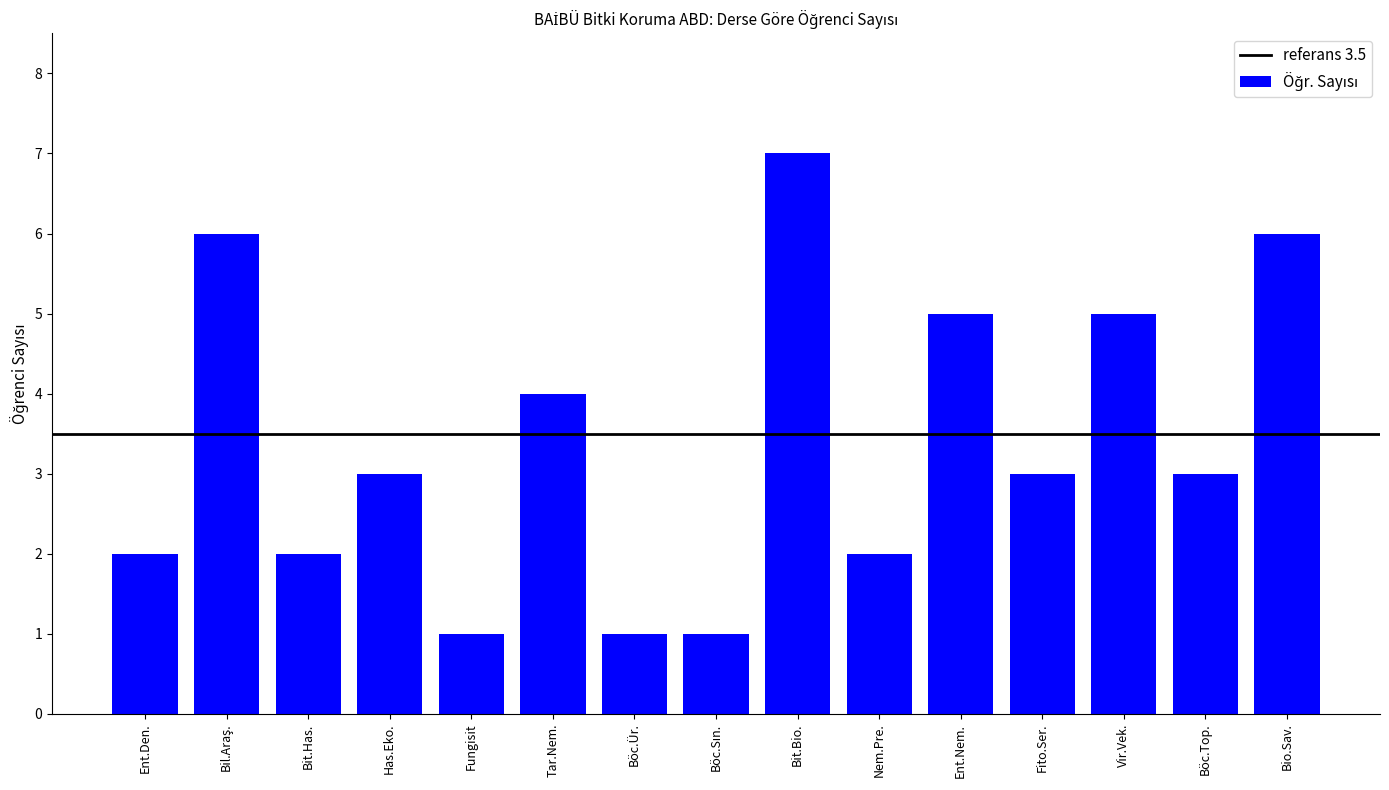

What is the difference between the second highest and minimum values?

5